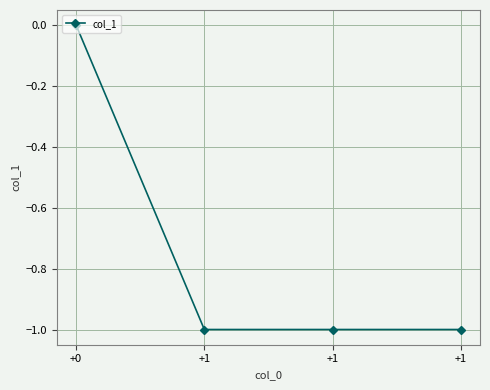

How many lines are shown in the chart?

1